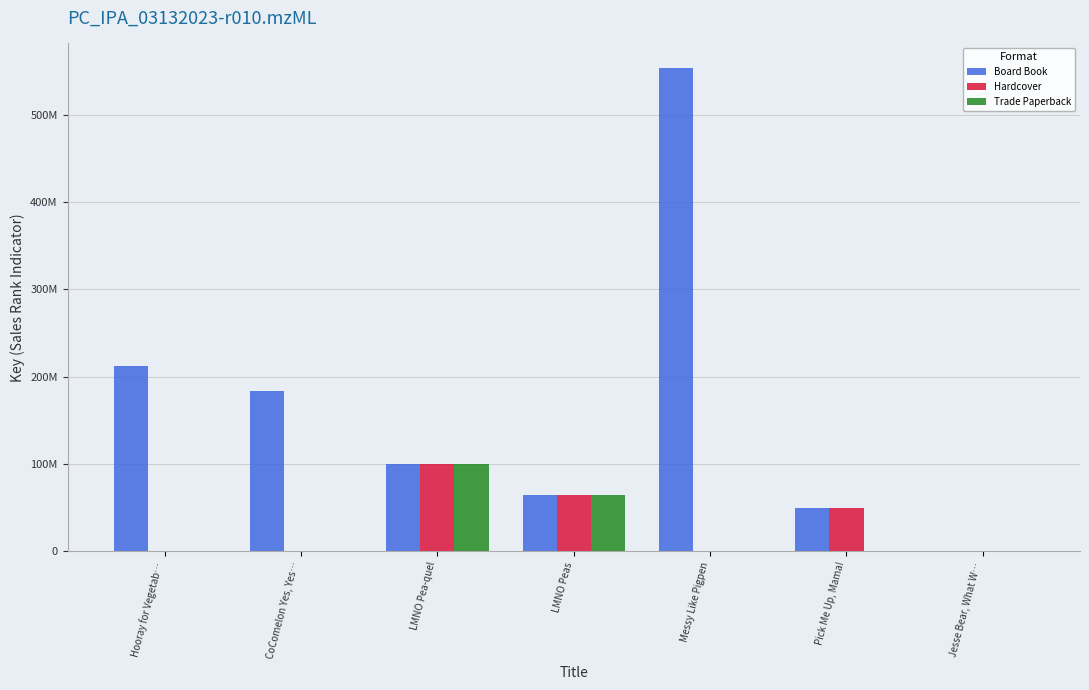

What are all the series names shown in the legend?

Board Book, Hardcover, Trade Paperback